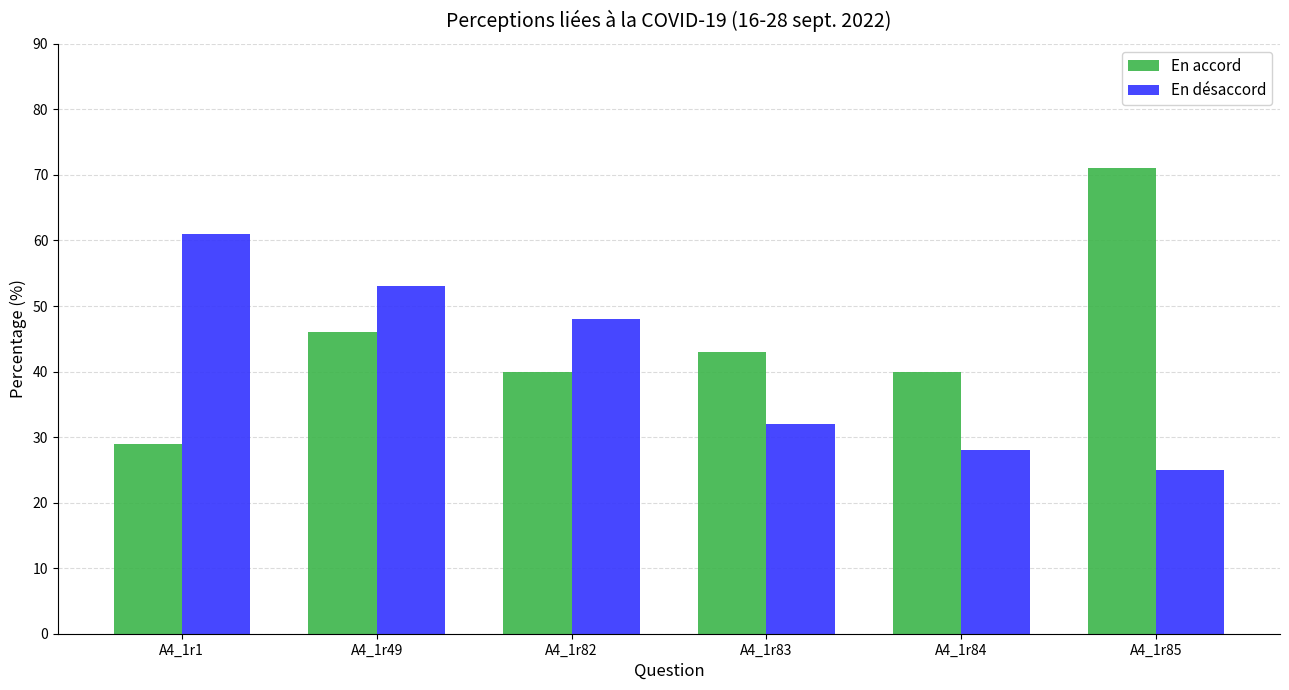

Rank the series by their maximum value, from lowest to highest.

En désaccord, En accord